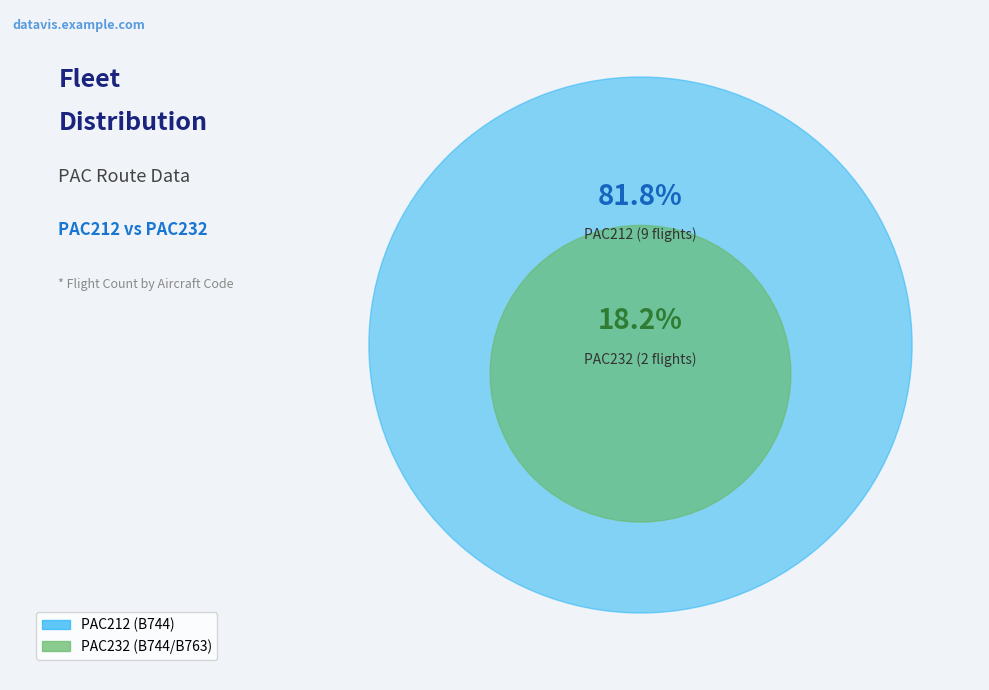

Does any single category account for the majority?

Yes